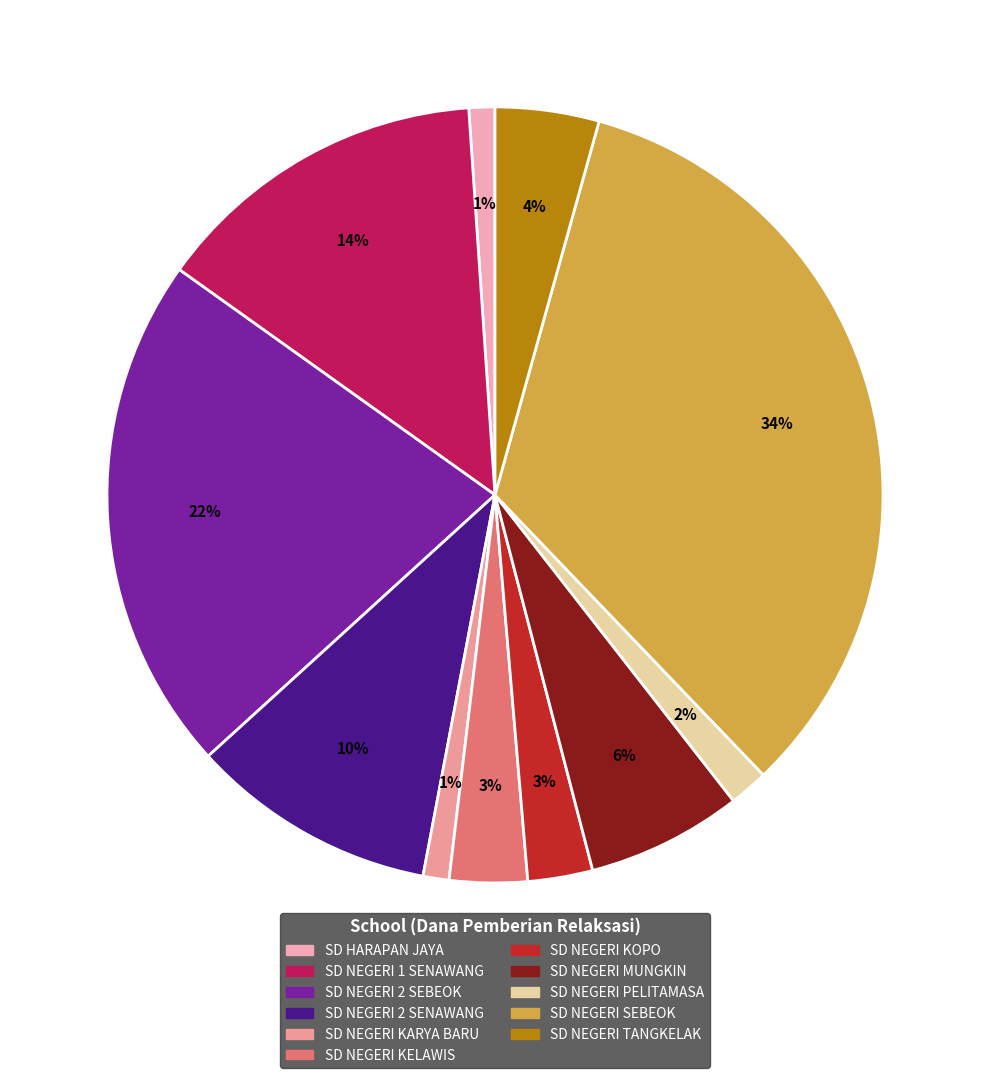

Do SD NEGERI KARYA BARU and SD NEGERI PELITAMASA together represent more than half of the pie?

No